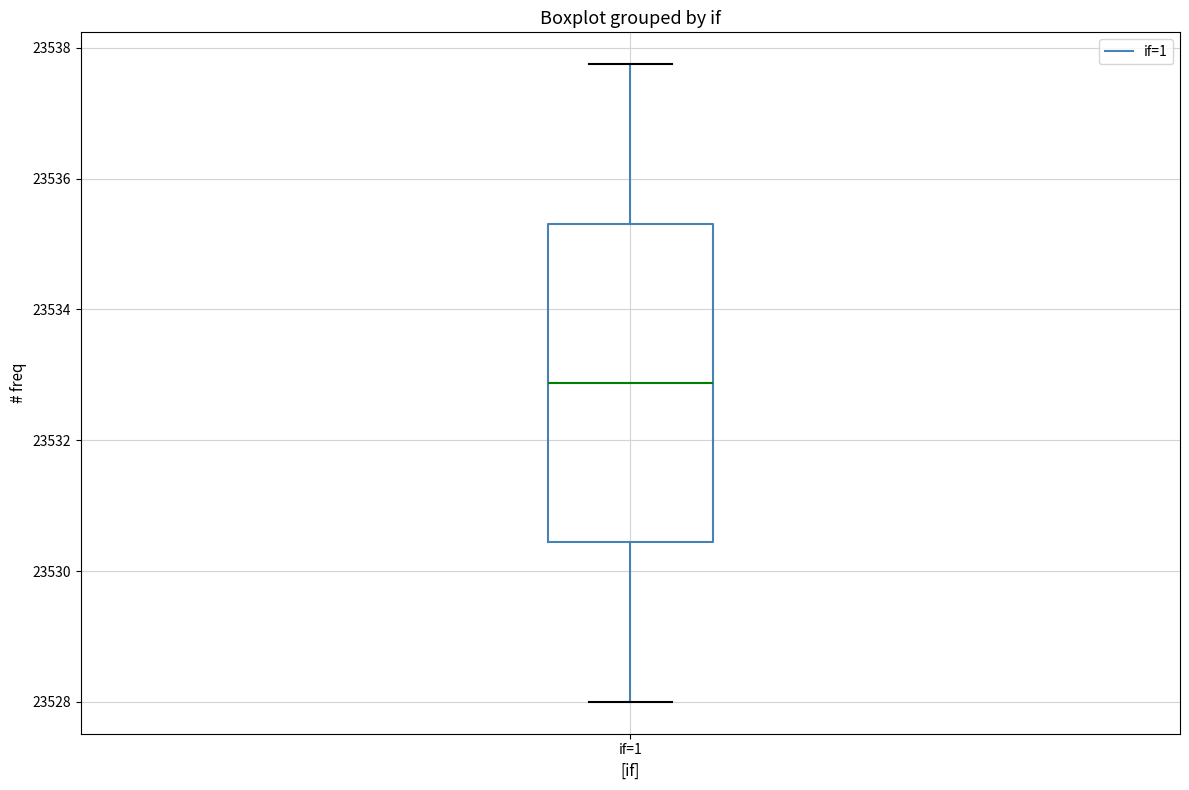

Where does the upper whisker of the box for if=1 end on the y-axis? The values are not printed on the chart, so give them approximately, as read against the axis.

23537.8